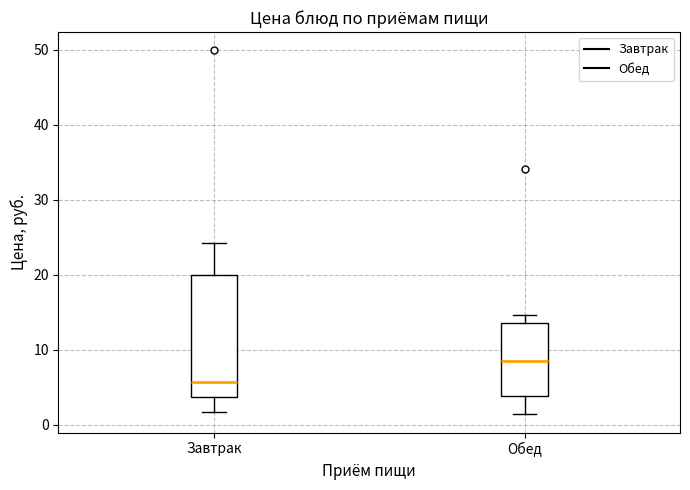

Which box's median line is the lowest?

Завтрак